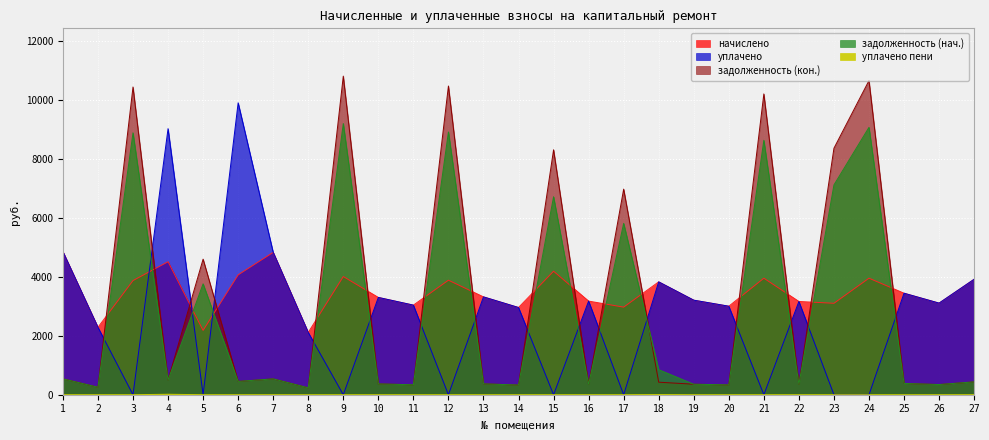

What is the maximum value for уплачено?

9893.1